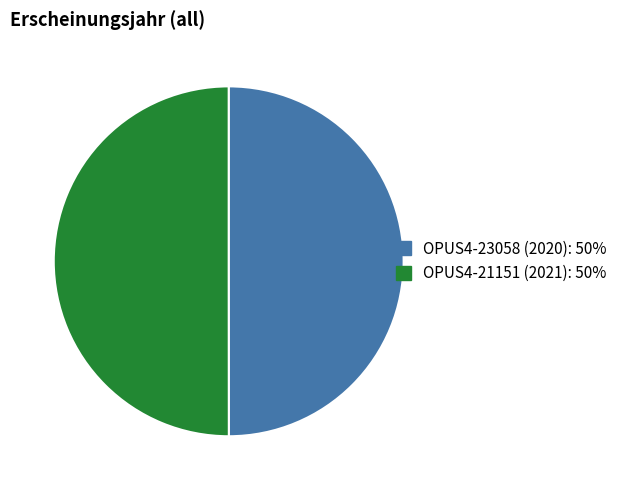

Combined, do OPUS4-21151 (2021) and OPUS4-23058 (2020) account for over 50%?

Yes